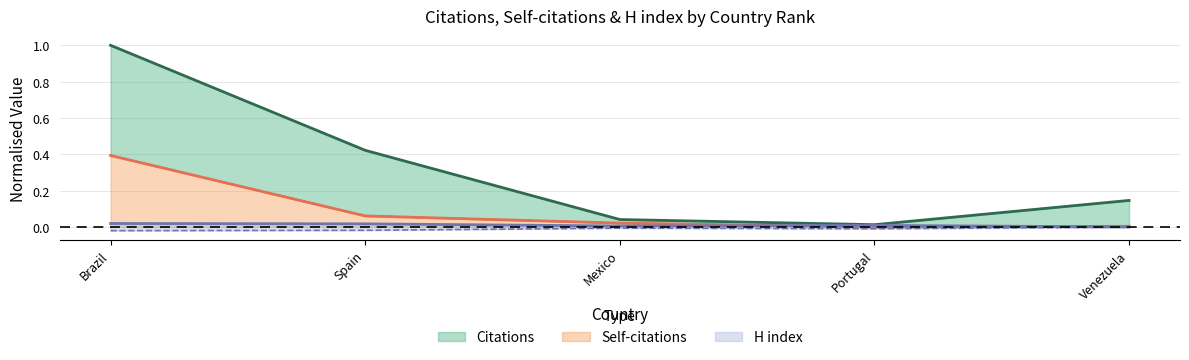

True or false: Self-citations and Citations cross at least once.

False